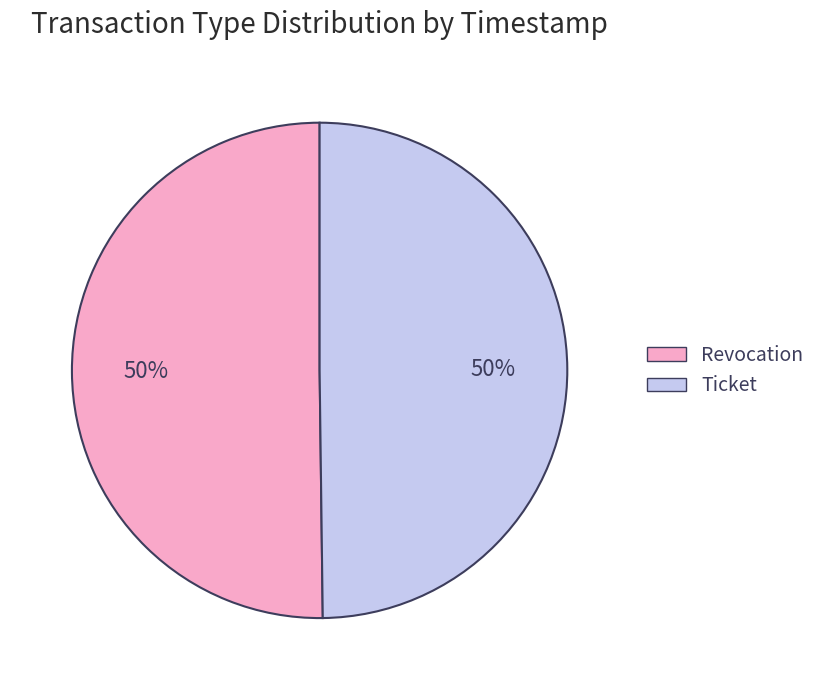

The Ticket slice represents 44% of the pie. True or false?

False